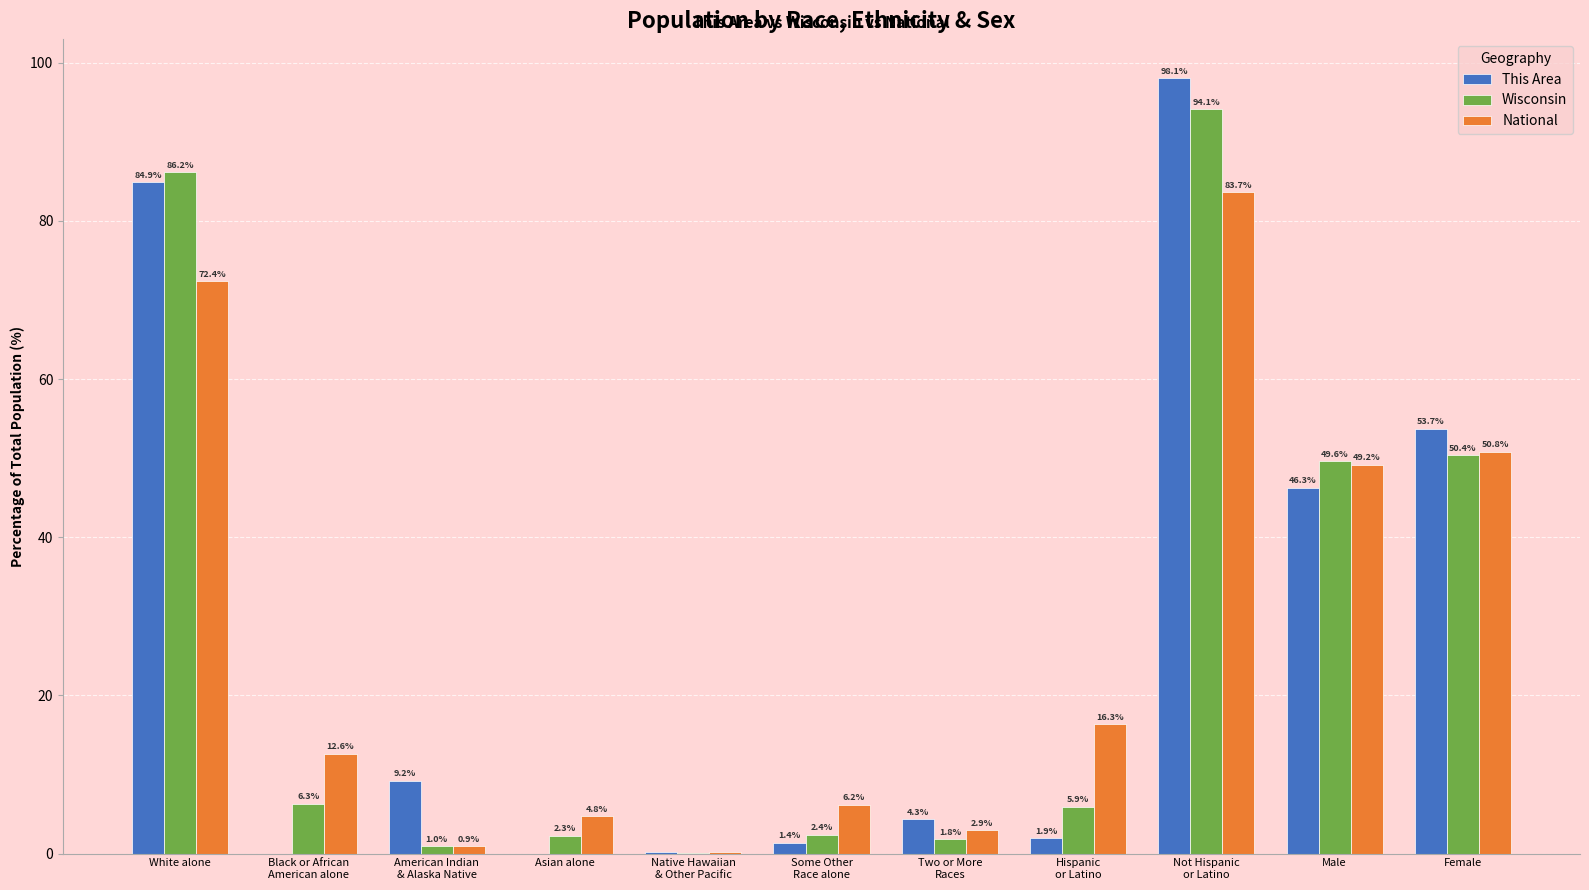

How many groups of bars are there?

11